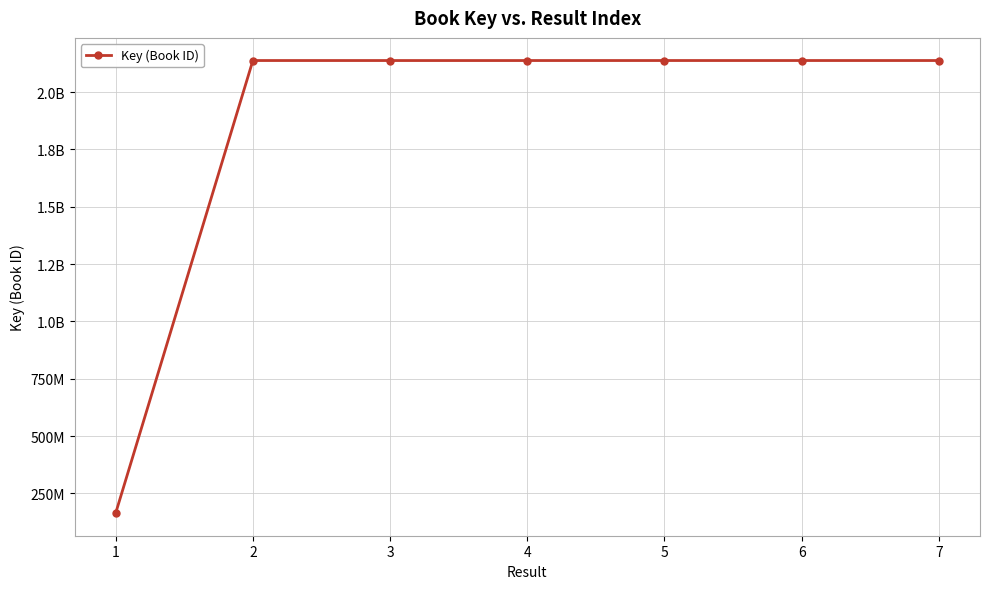

What is the ratio of the value at 5 to the value at 2?

1.0